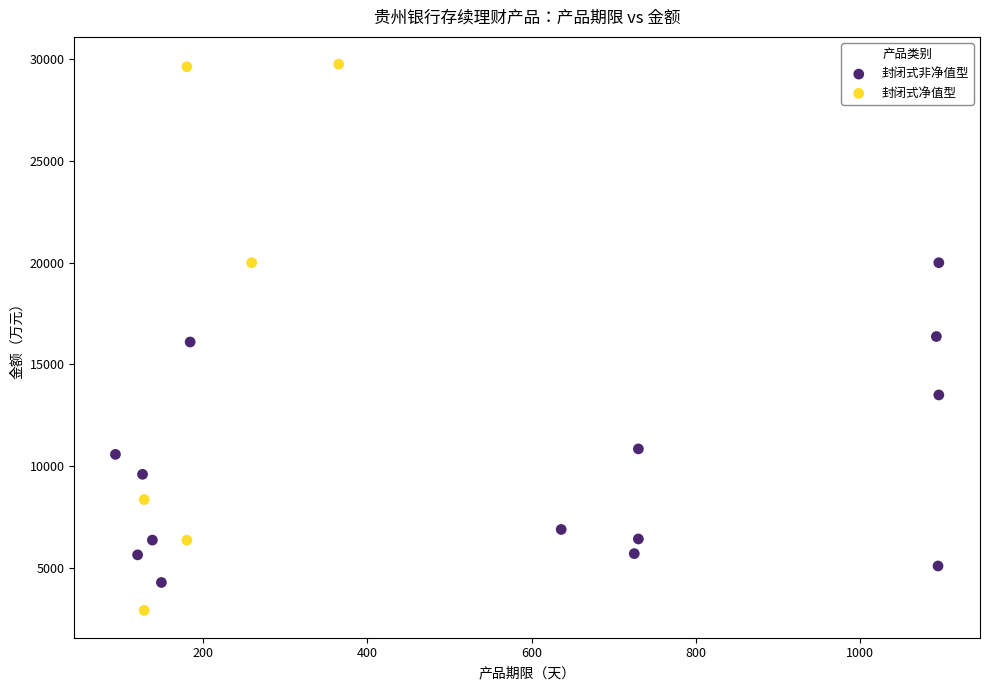

Which series has the widest spread of Y values?

封闭式净值型